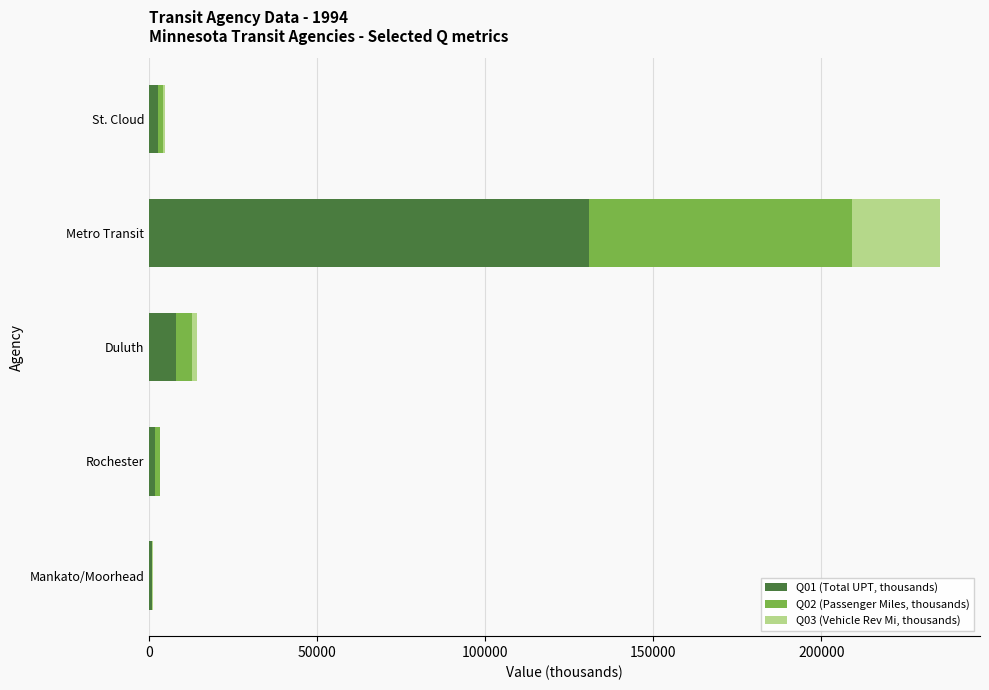

What is the maximum value for Q01 (Total UPT, thousands)?

130852.6